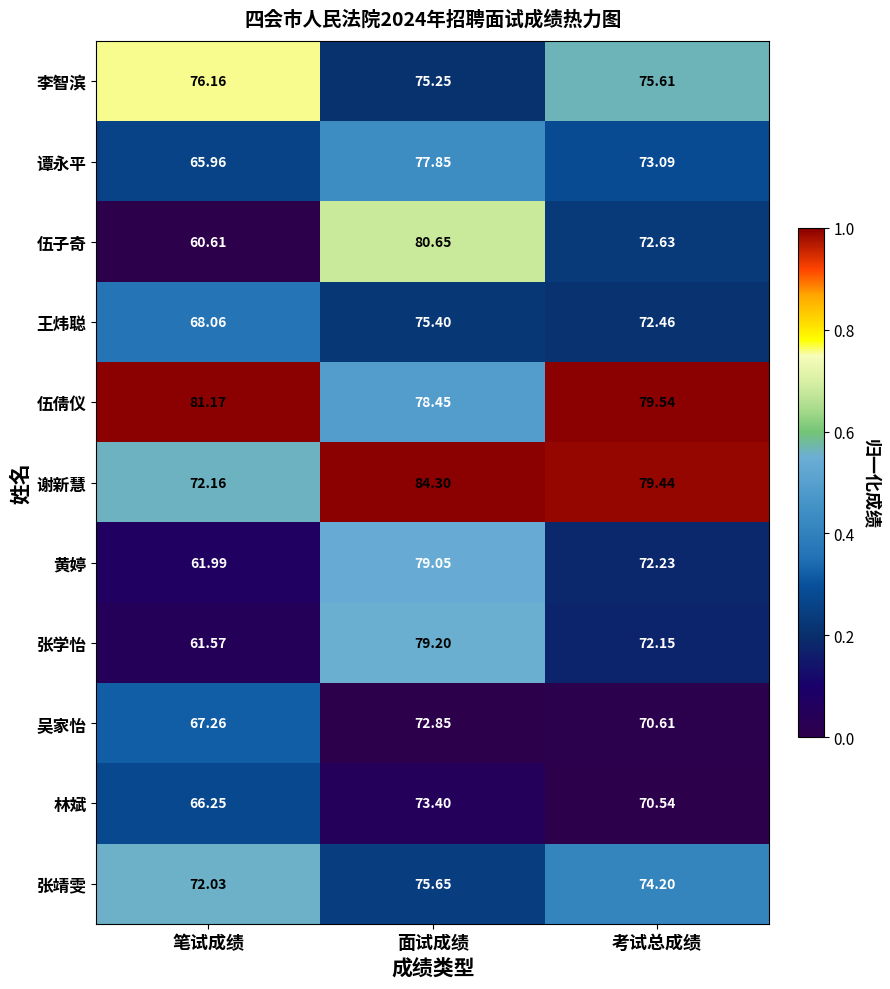

Where does the 谢新慧 series first go above 79?

面试成绩